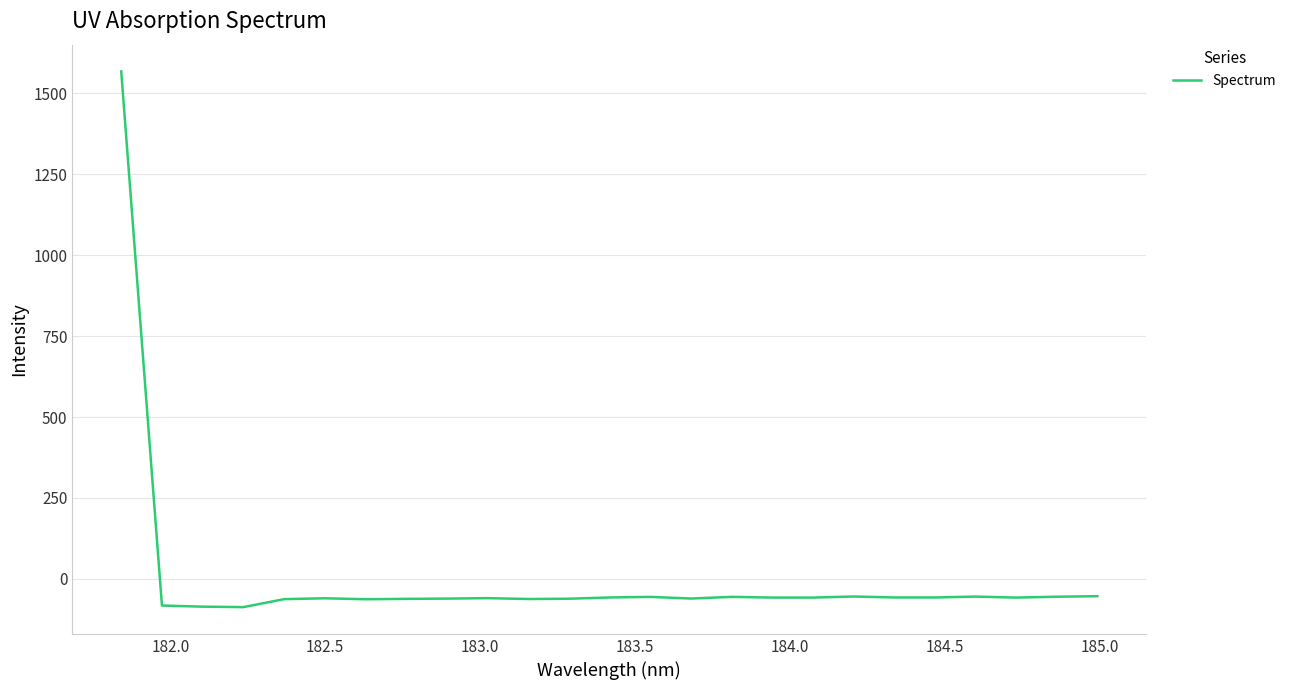

How many lines are shown in the chart?

1